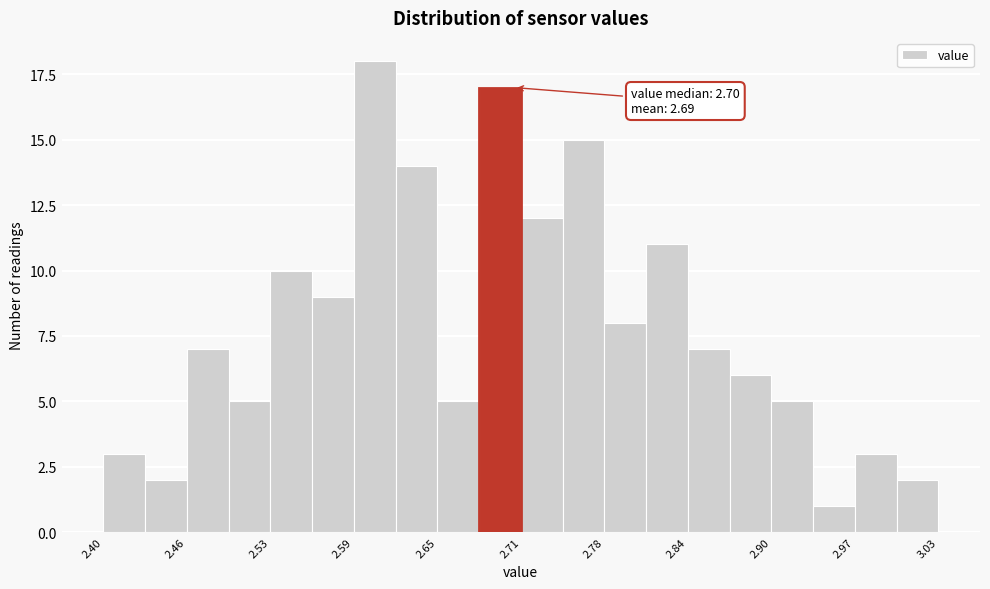

Read against the x-axis, roughly where is the centre of the tallest bar?

2.60